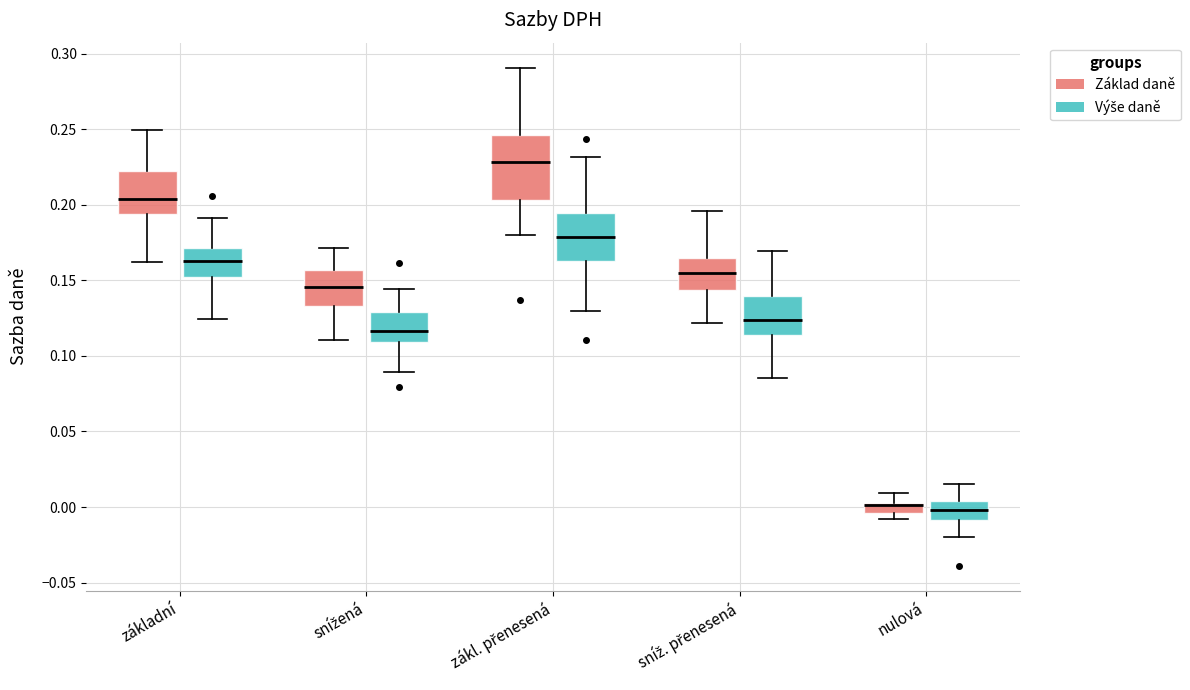

Comparing the boxes themselves (not the whiskers), which one is the tallest?

zákl. přenesená (Základ daně)